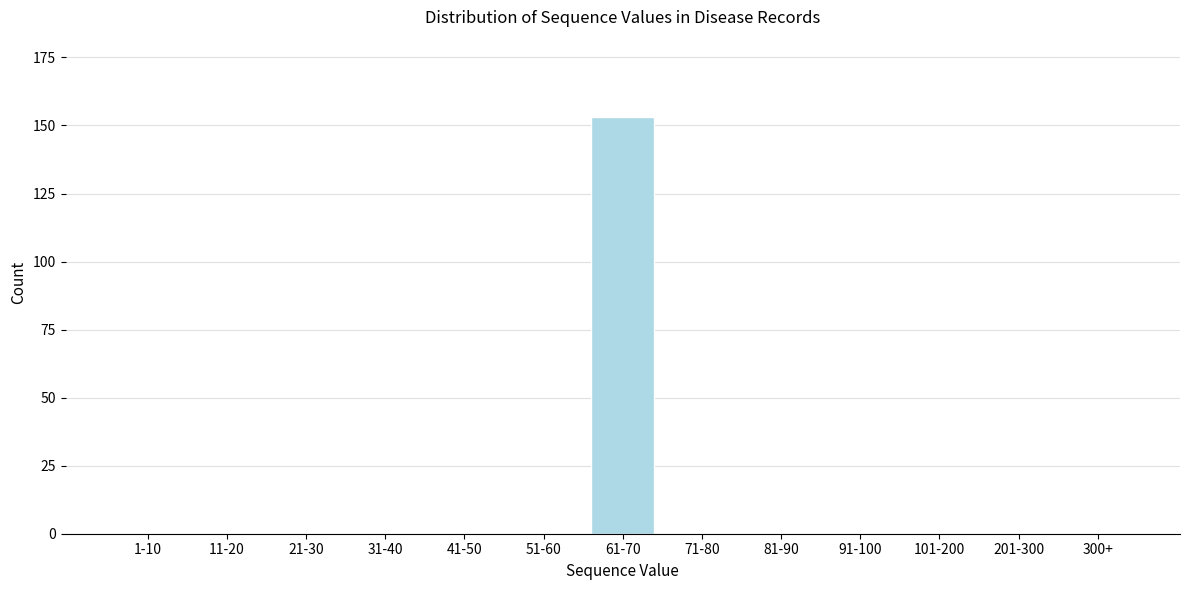

Reading right to left, transcribe all the data shown in this chart.

300+=0	201-300=0	101-200=0	91-100=0	81-90=0	71-80=0	61-70=153	51-60=0	41-50=0	31-40=0	21-30=0	11-20=0	1-10=0